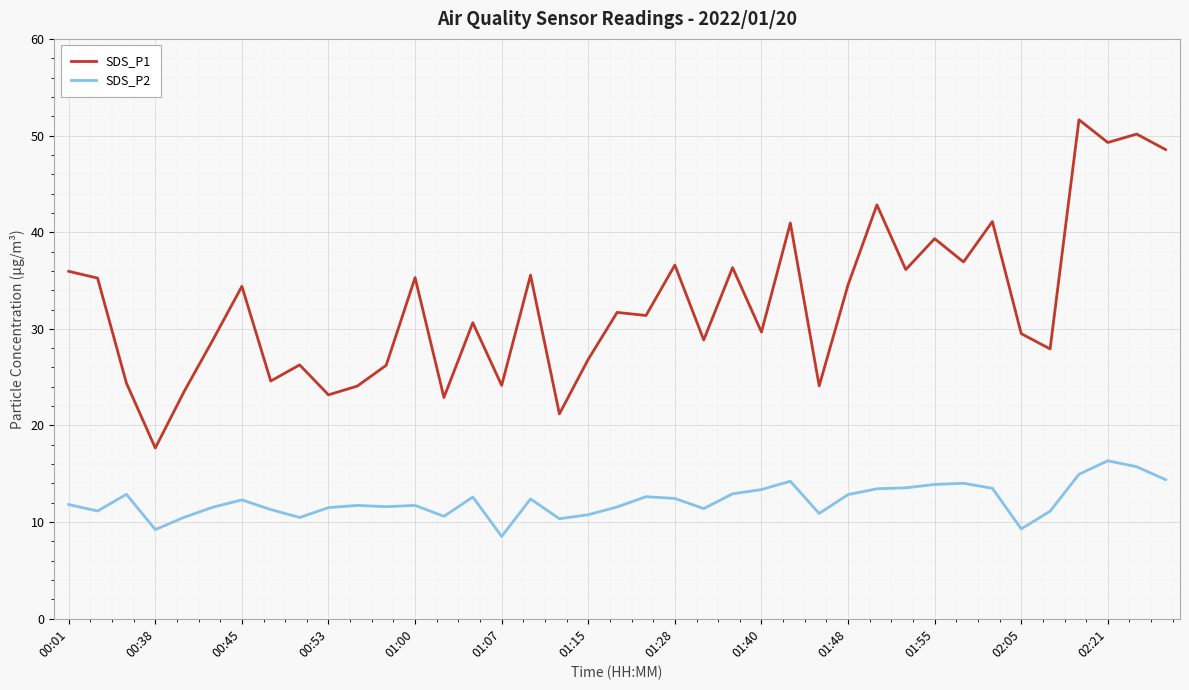

Which series has the largest range (max minus min)?

SDS_P1